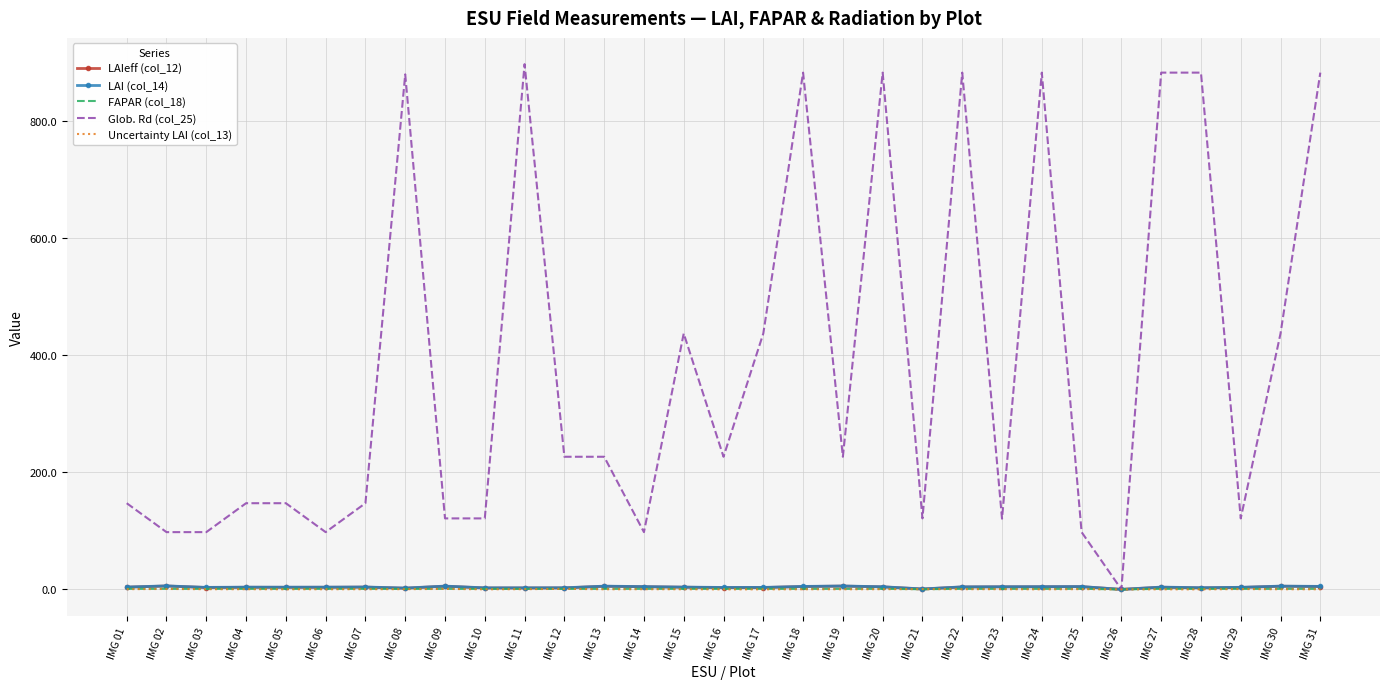

The LAIeff (col_12) series shows 3.0 at IMG 16. True or false?

True